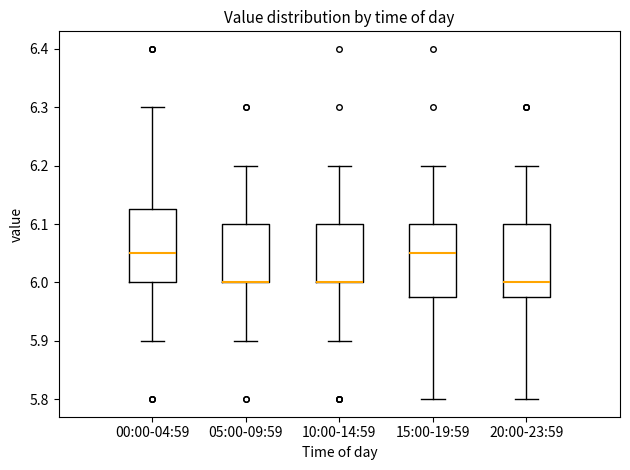

Where does the median line of the box for 15:00-19:59 sit on the y-axis? The values are not printed on the chart, so give them approximately, as read against the axis.

6.05